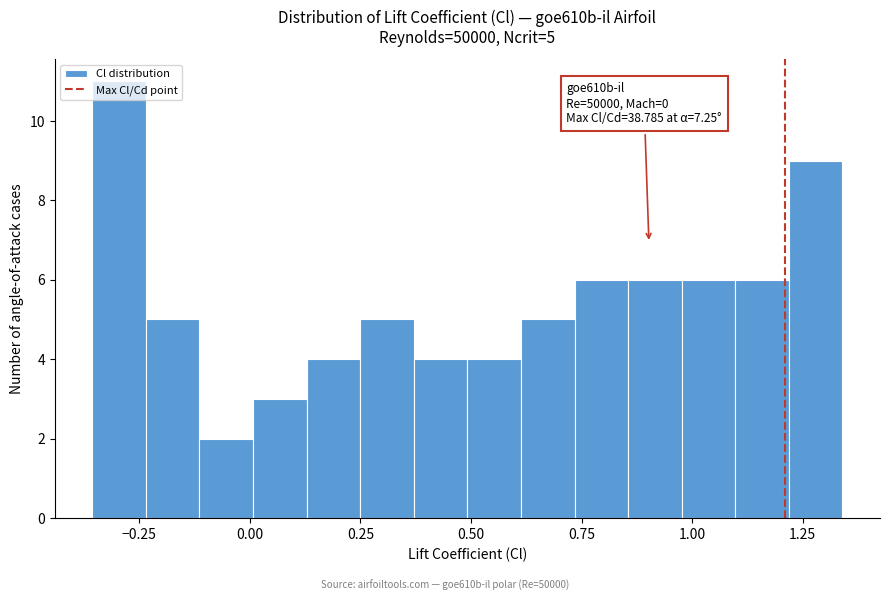

Around what value on the x-axis is the tallest bar? Give the approximate position of its centre, as read against the axis.

-0.30